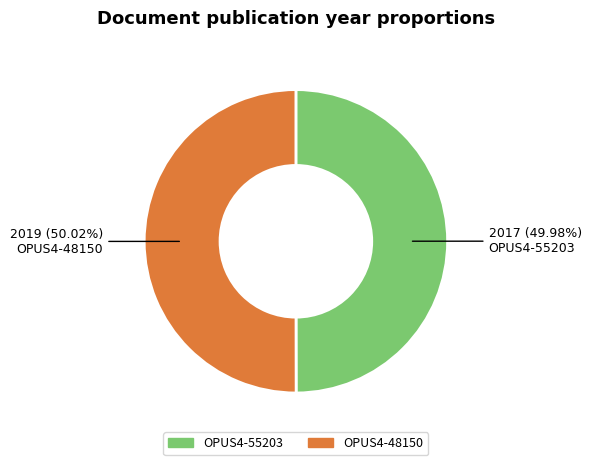

Is the sum of OPUS4-48150 and OPUS4-55203 greater than half?

Yes